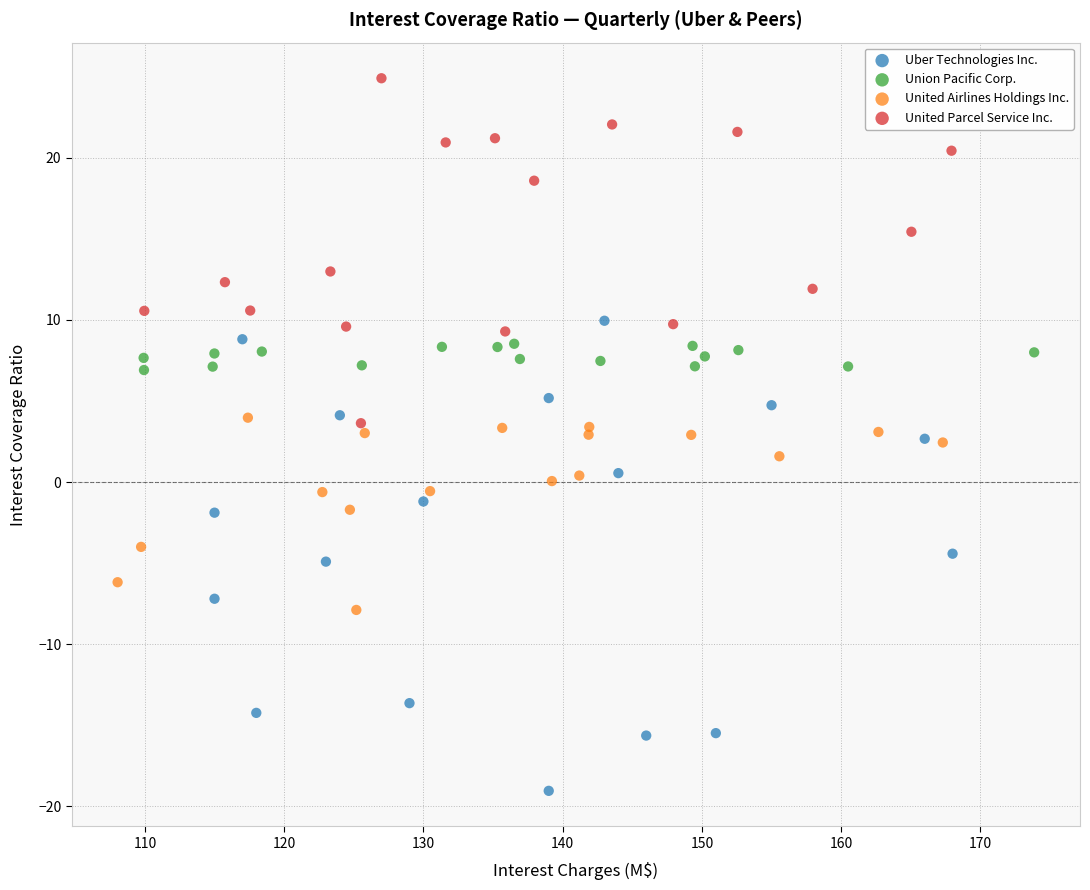

Which series contains the lowest Y value?

Uber Technologies Inc.